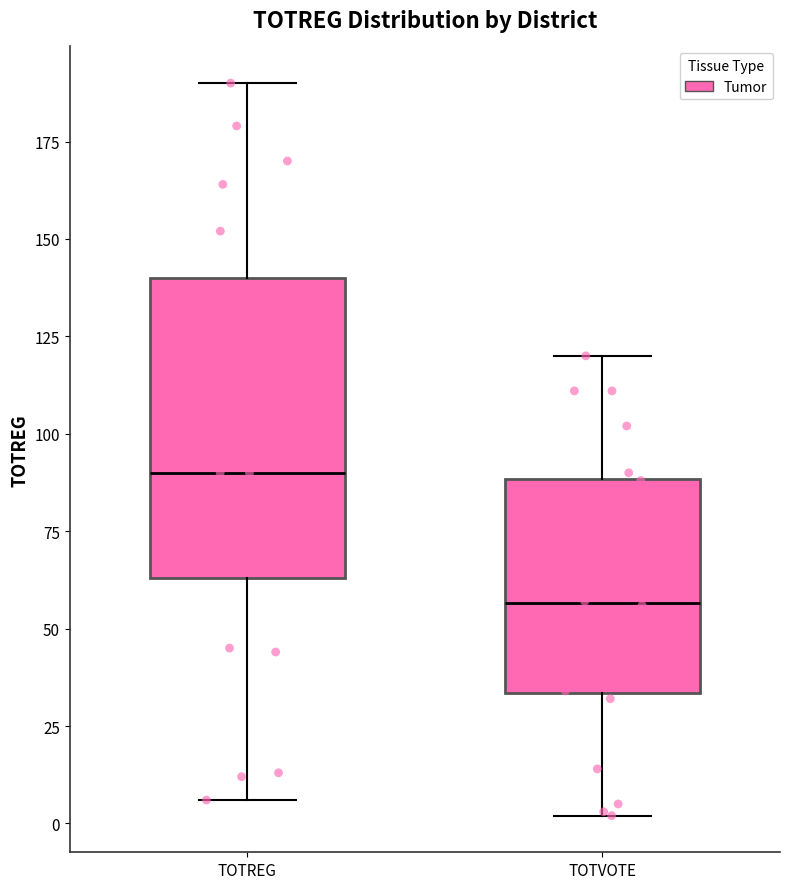

Which box has the highest median line?

TOTREG